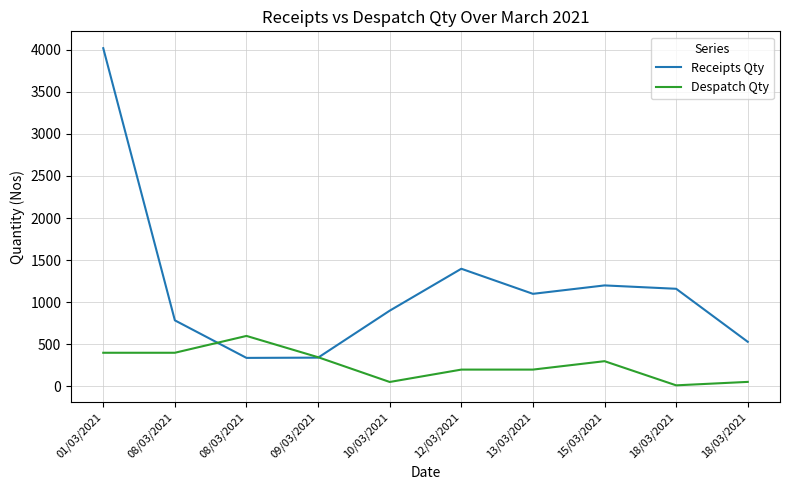

Where is Receipts Qty nearest to the value 2178?

12/03/2021